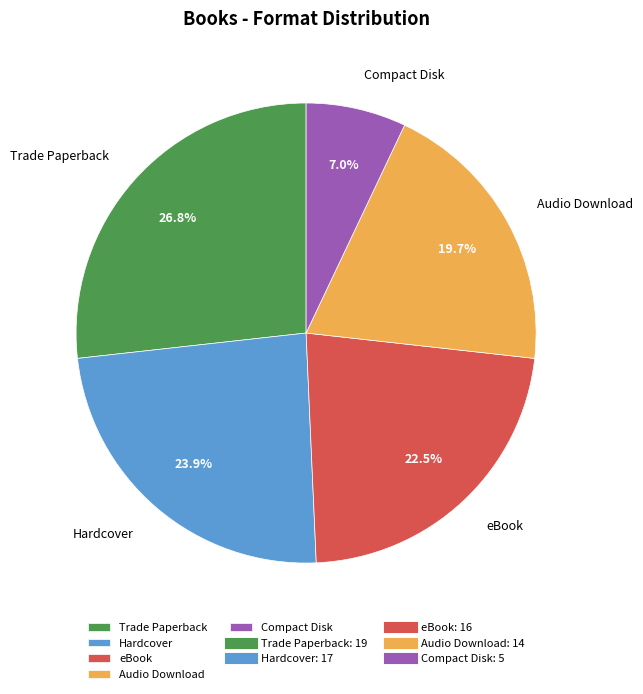

How much of the chart is everything except Trade Paperback?

73.2%